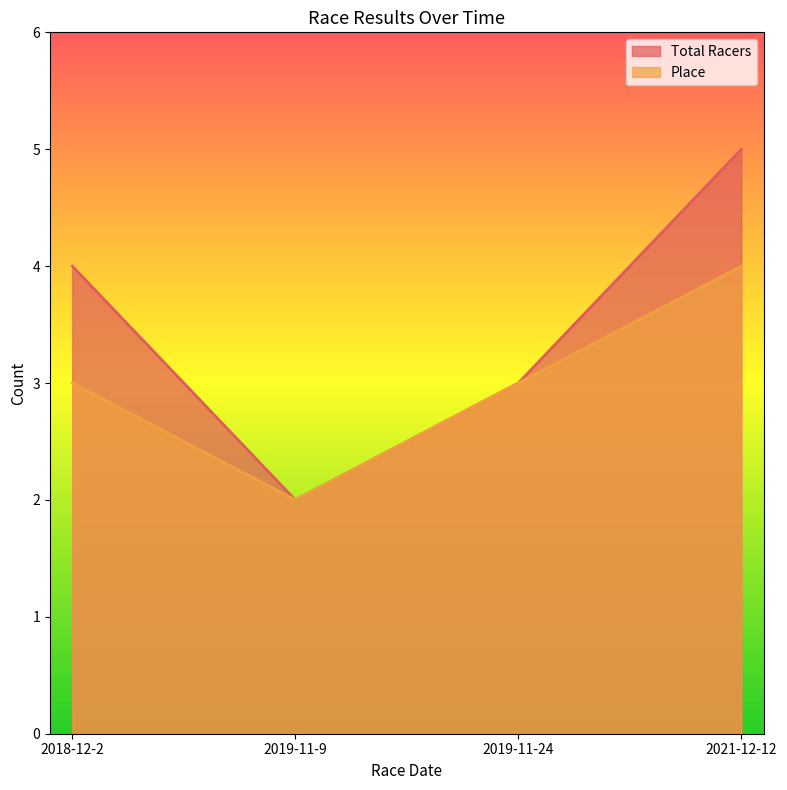

Rank the categories by Total Racers value from lowest to highest.

2019-11-9, 2019-11-24, 2018-12-2, 2021-12-12